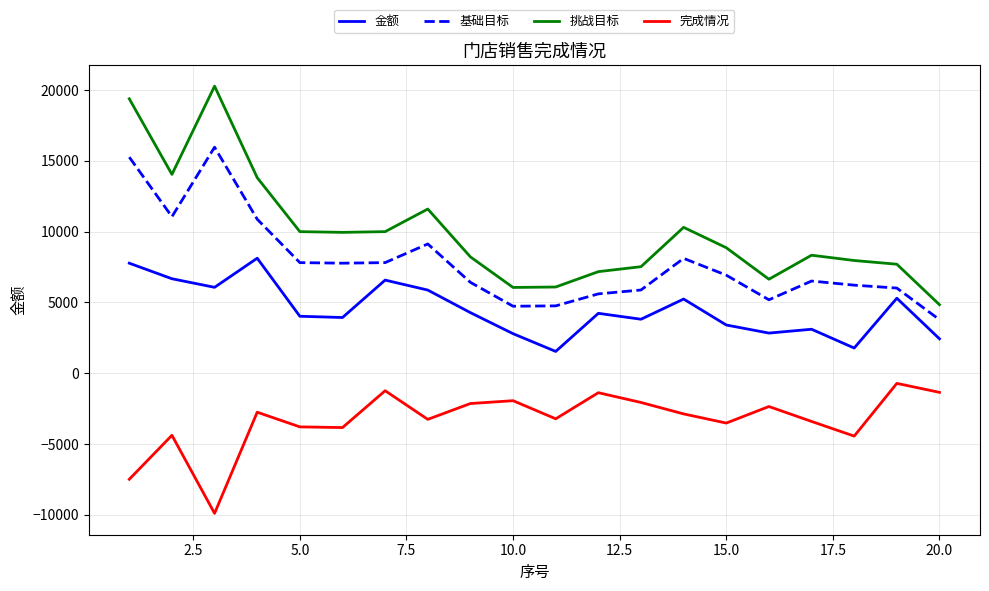

How many values in the 完成情况 series are below -2872?

11